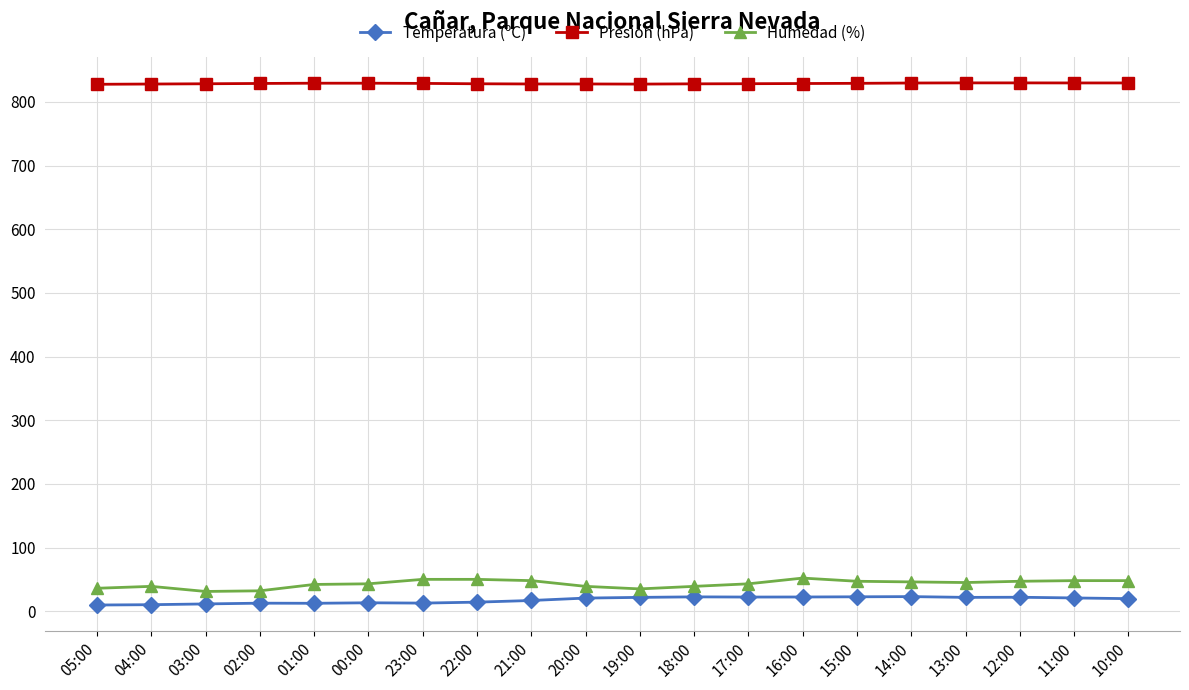

True or false: Presión (hPa) and Temperatura (ºC) intersect in this chart.

False